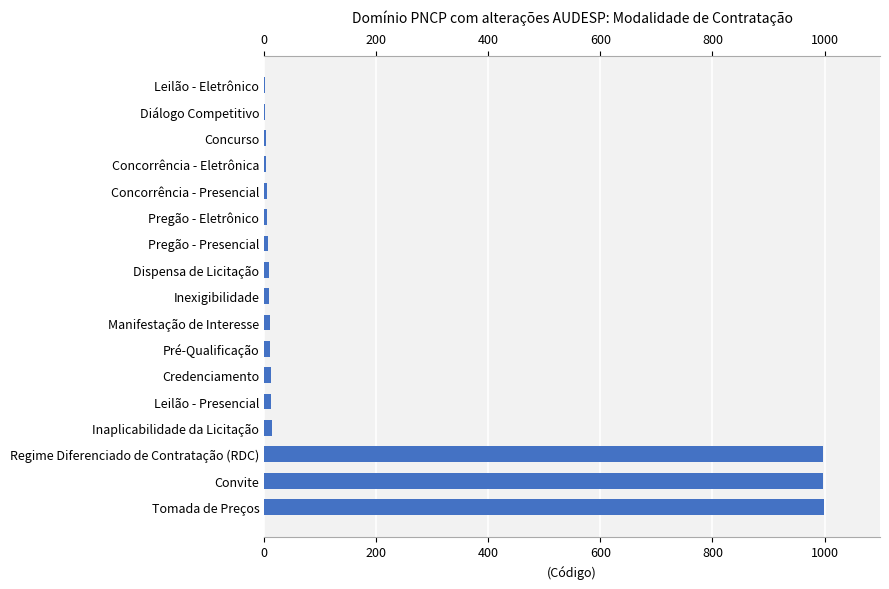

Reading right to left, extract all data points from this chart.

1	2	3	4	5	6	7	8	9	10	11	12	13	14	997	998	999